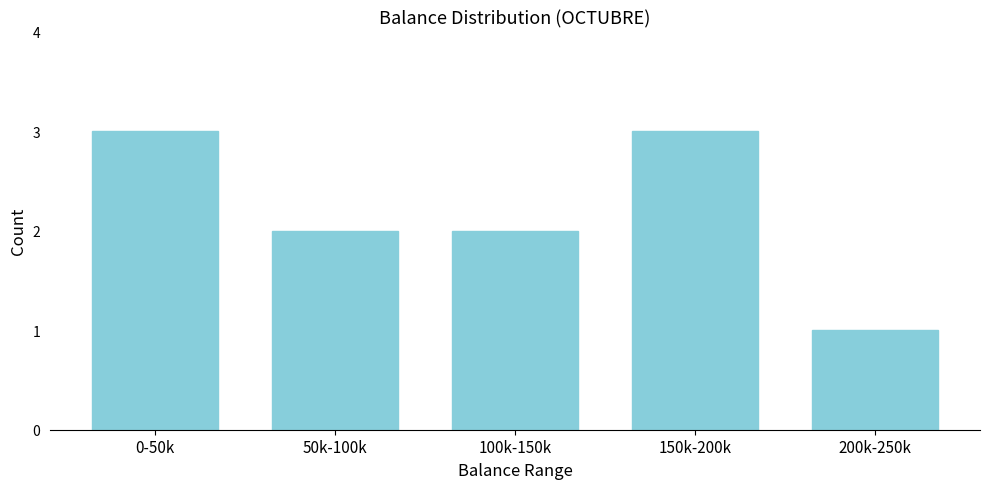

Reading right to left, list all the values displayed in this chart.

1	3	2	2	3